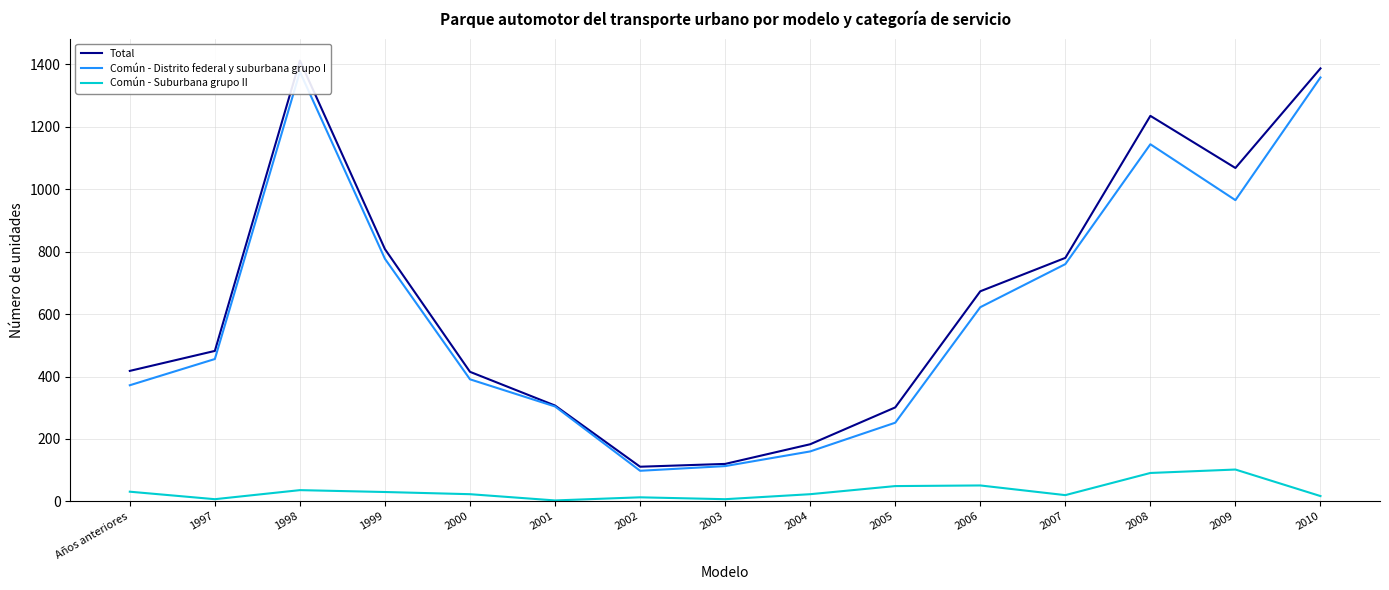

True or false: Total and Común - Distrito federal y suburbana grupo I cross at least once.

False